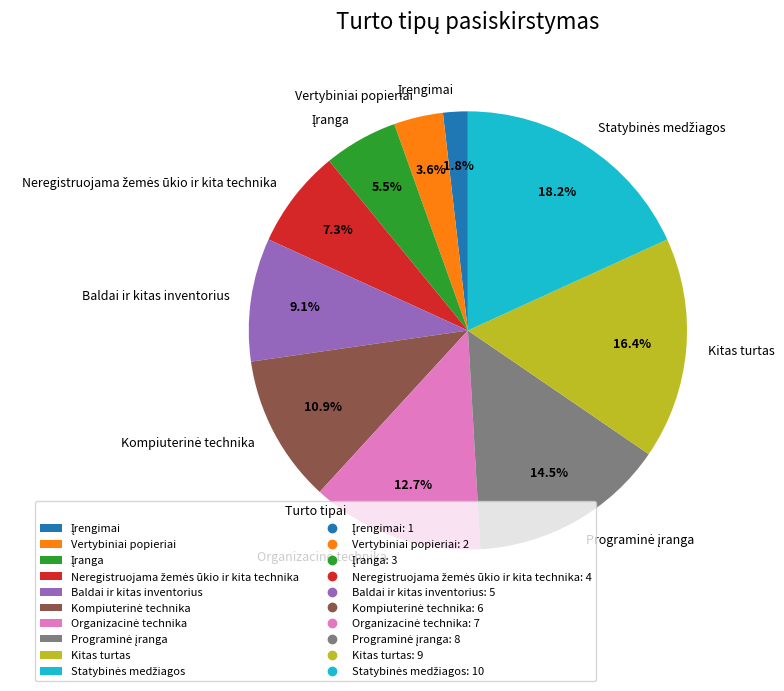

What percentage is NOT represented by Baldai ir kitas inventorius?

90.9%